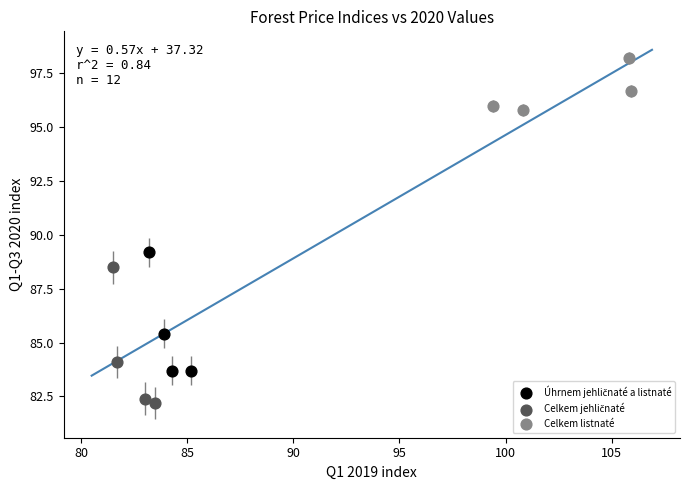

Which series reaches the maximum Y coordinate?

Celkem listnaté